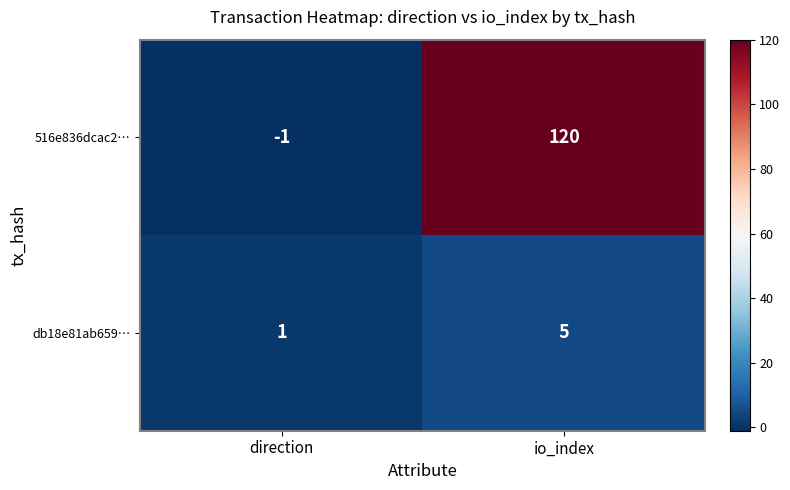

The value of 516e836dcac2… at io_index is 120. True or false?

True